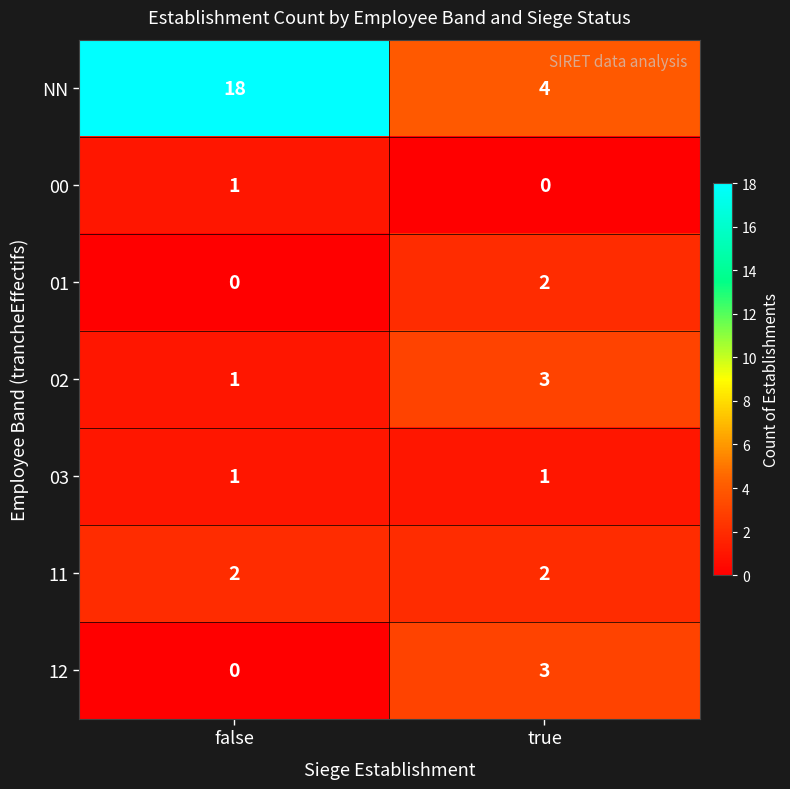

List the labels in order of 01 value, largest first.

true, false